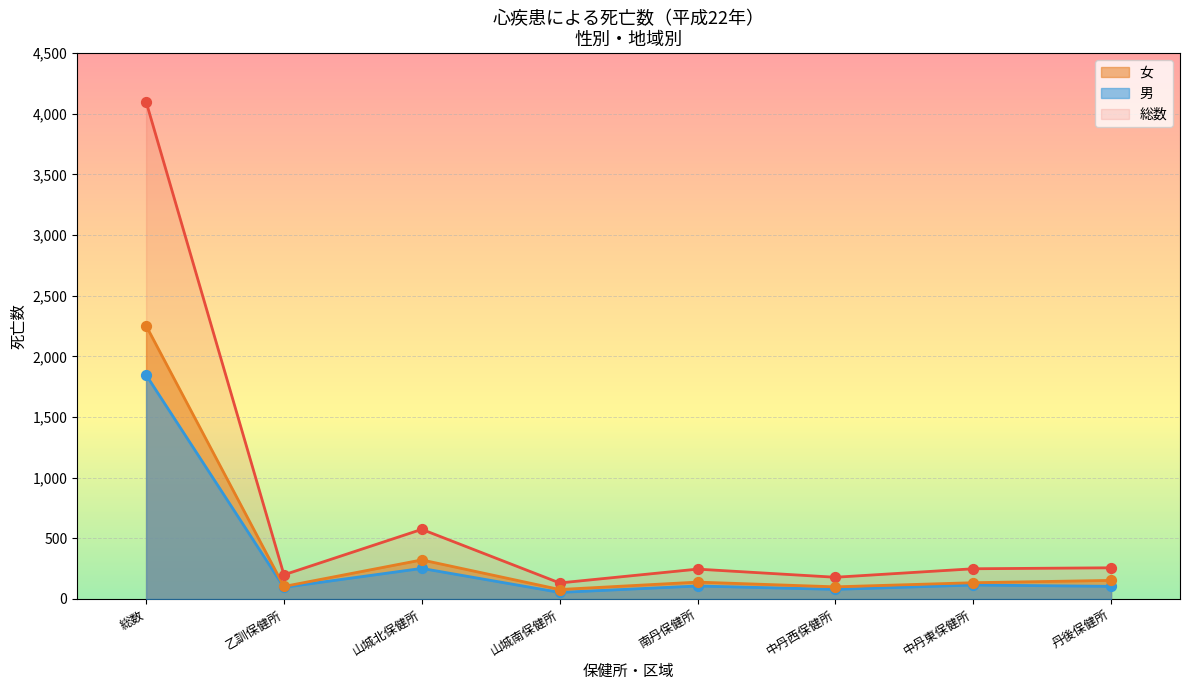

Which series contains the lowest Y value?

男